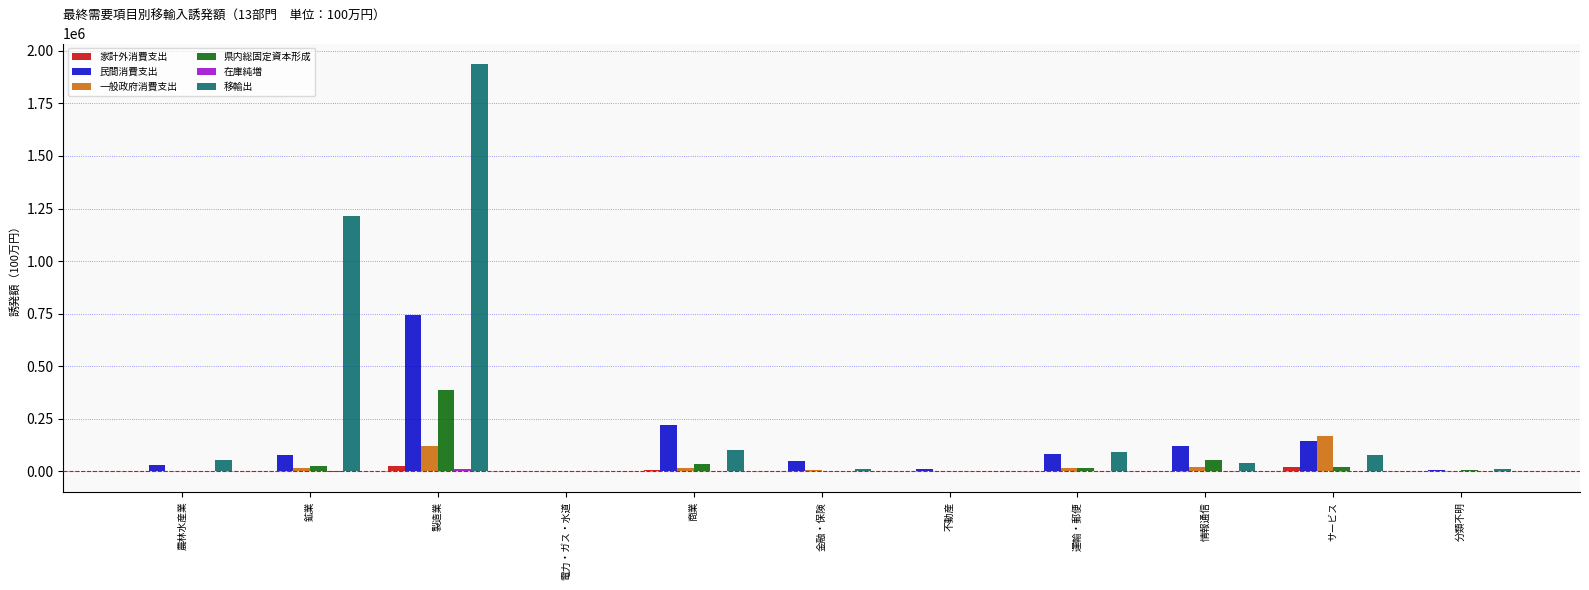

Which label corresponds to the largest value in the chart?

製造業